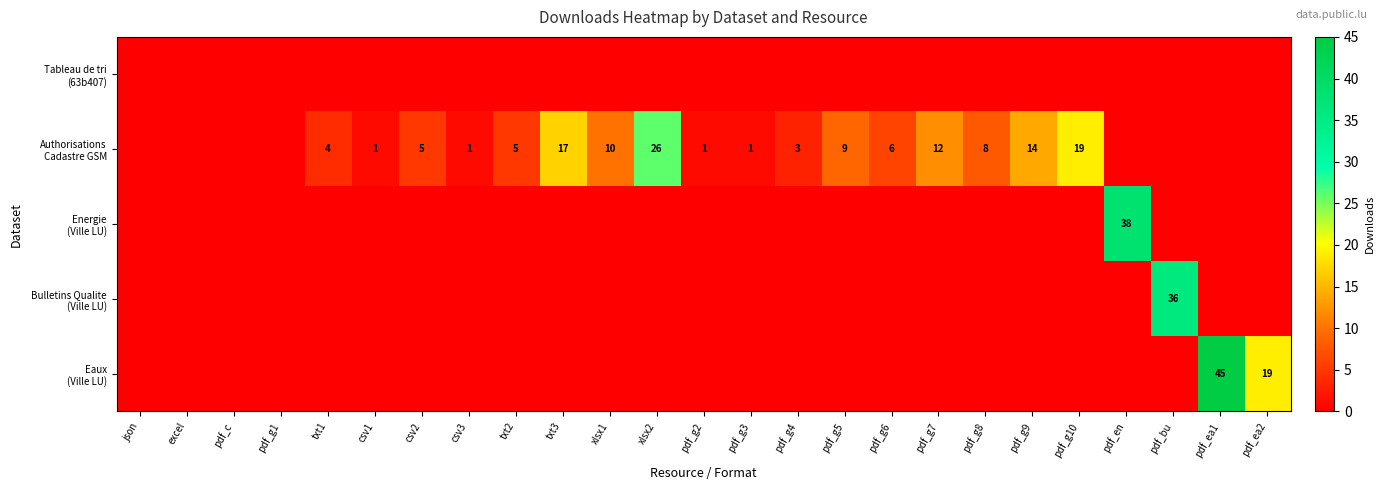

What is the difference between the second highest and minimum values in the Authorisations Cadastre GSM series?

19